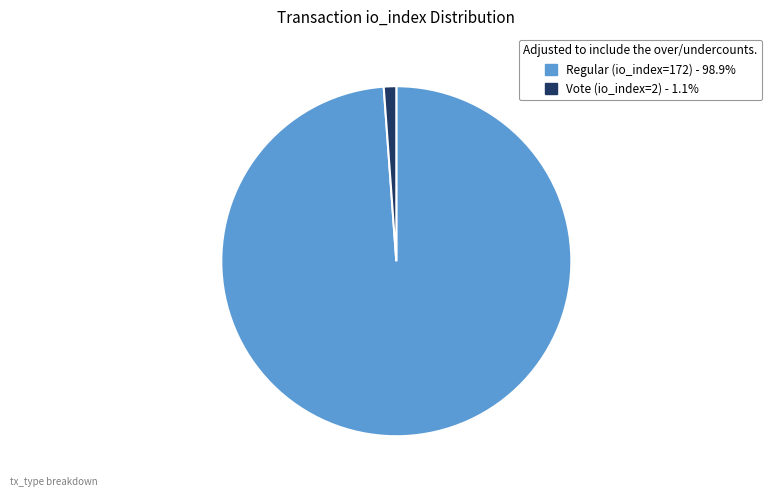

Do Regular (io_index=172) - 98.9% and Vote (io_index=2) - 1.1% together represent more than half of the pie?

Yes